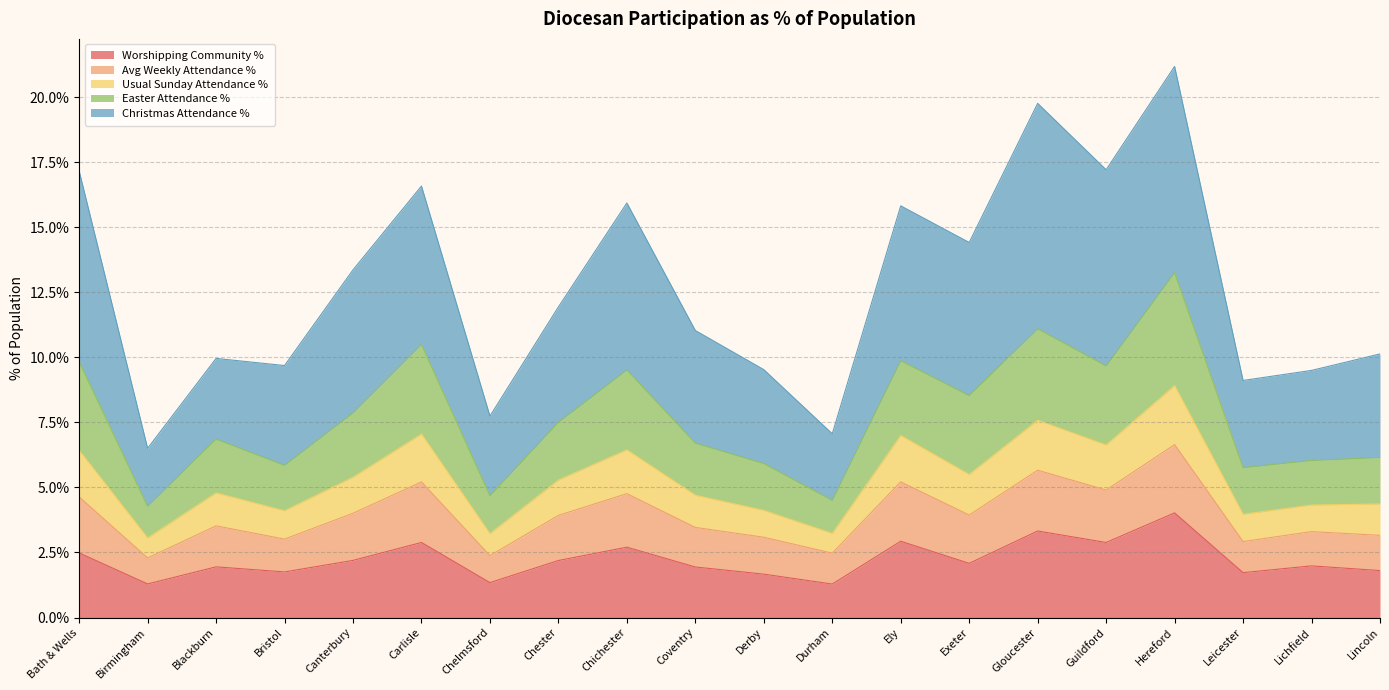

Is the value of Easter Attendance % at Gloucester greater than the value of Usual Sunday Attendance % at Guildford?

Yes